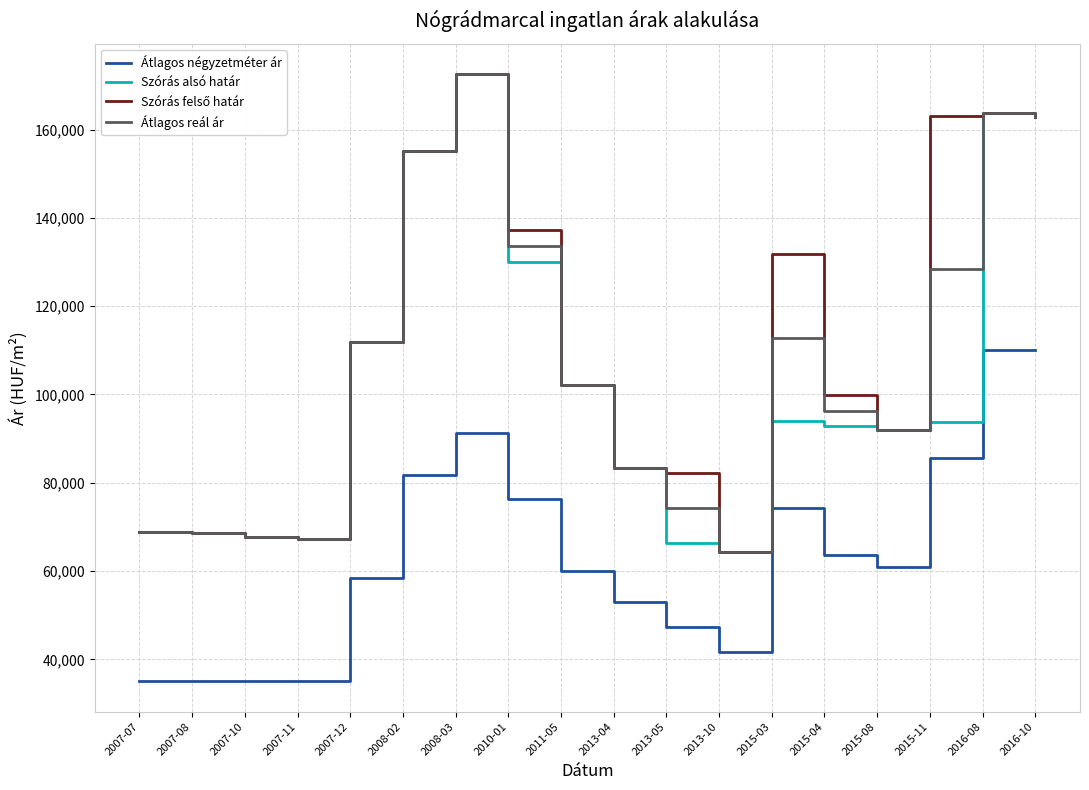

What value does the Átlagos négyzetméter ár series have at 2007-07, to the nearest 100?

35000